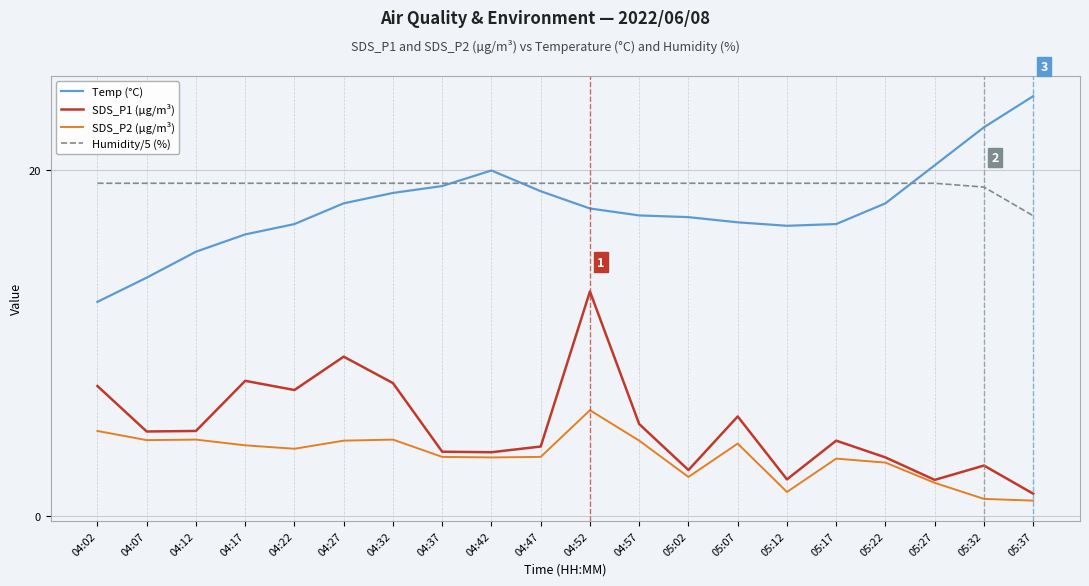

Between 04:22 and 04:47, which series saw the biggest shift?

SDS_P1 (µg/m³)